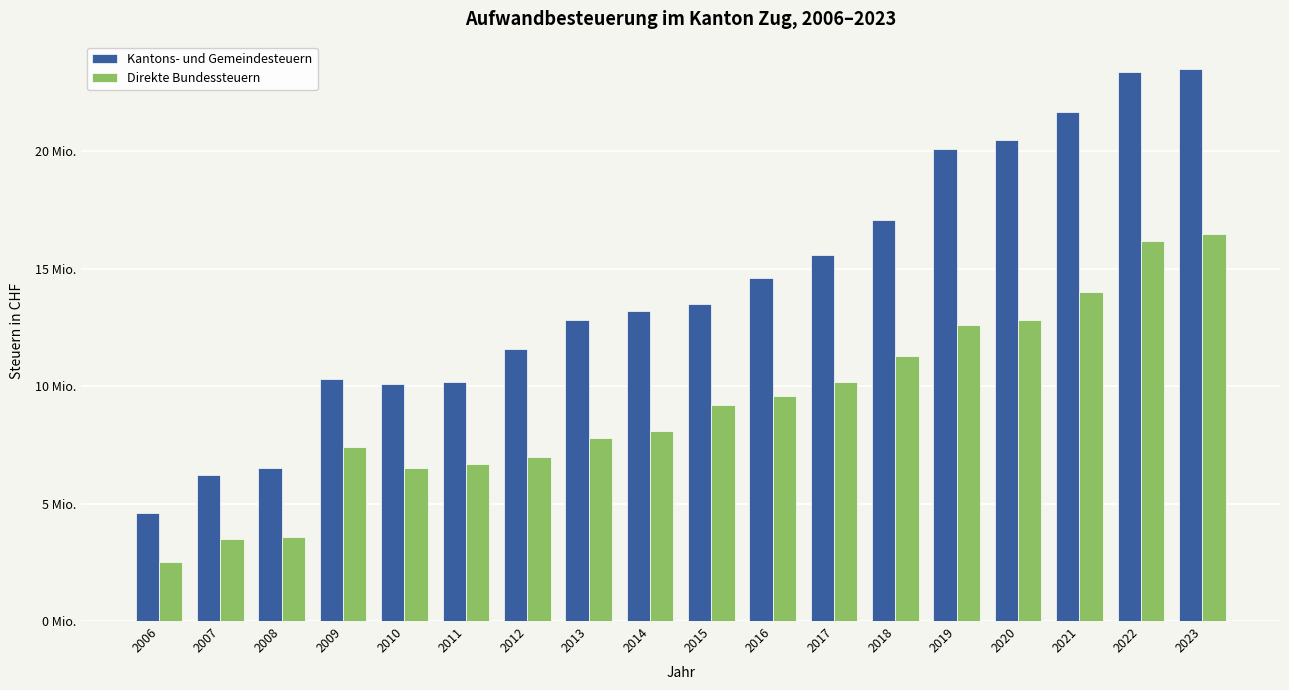

What is the value of the Direkte Bundessteuern bar at the 4th from the left?

7400000